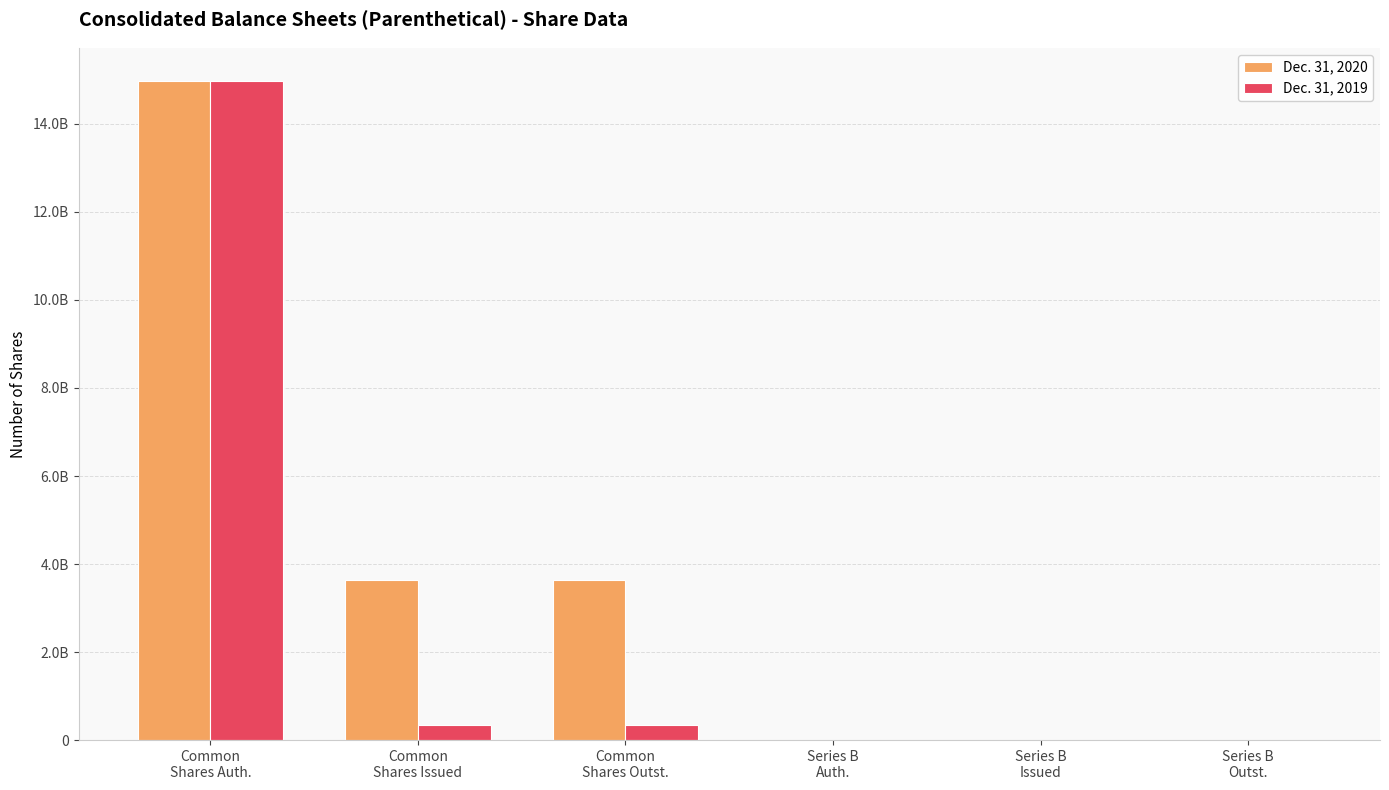

What are all the series names shown in the legend?

Dec. 31, 2020, Dec. 31, 2019